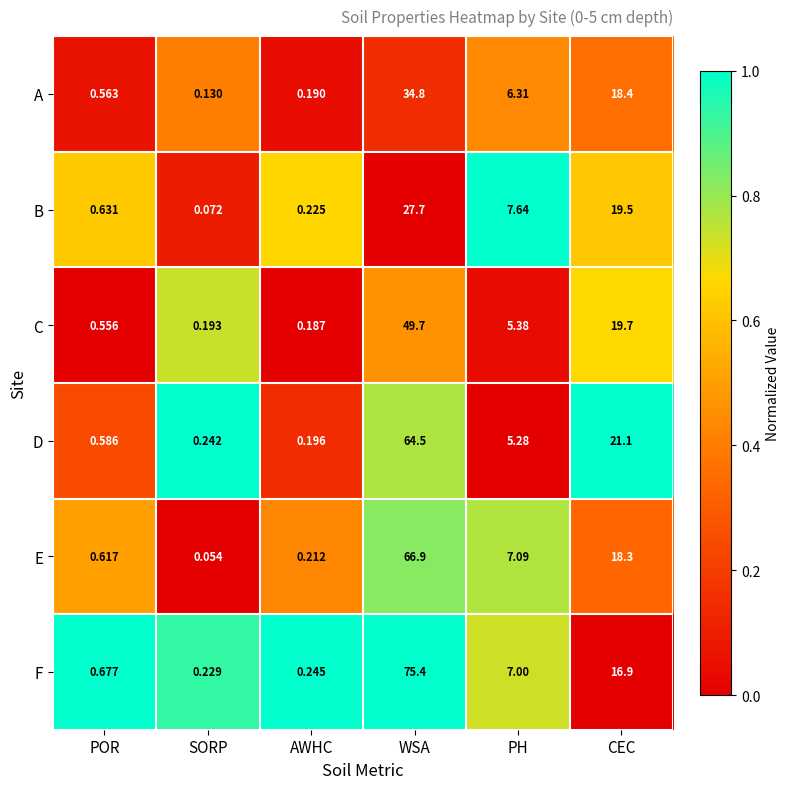

Rank the series by their maximum value, from highest to lowest.

F, E, D, C, A, B